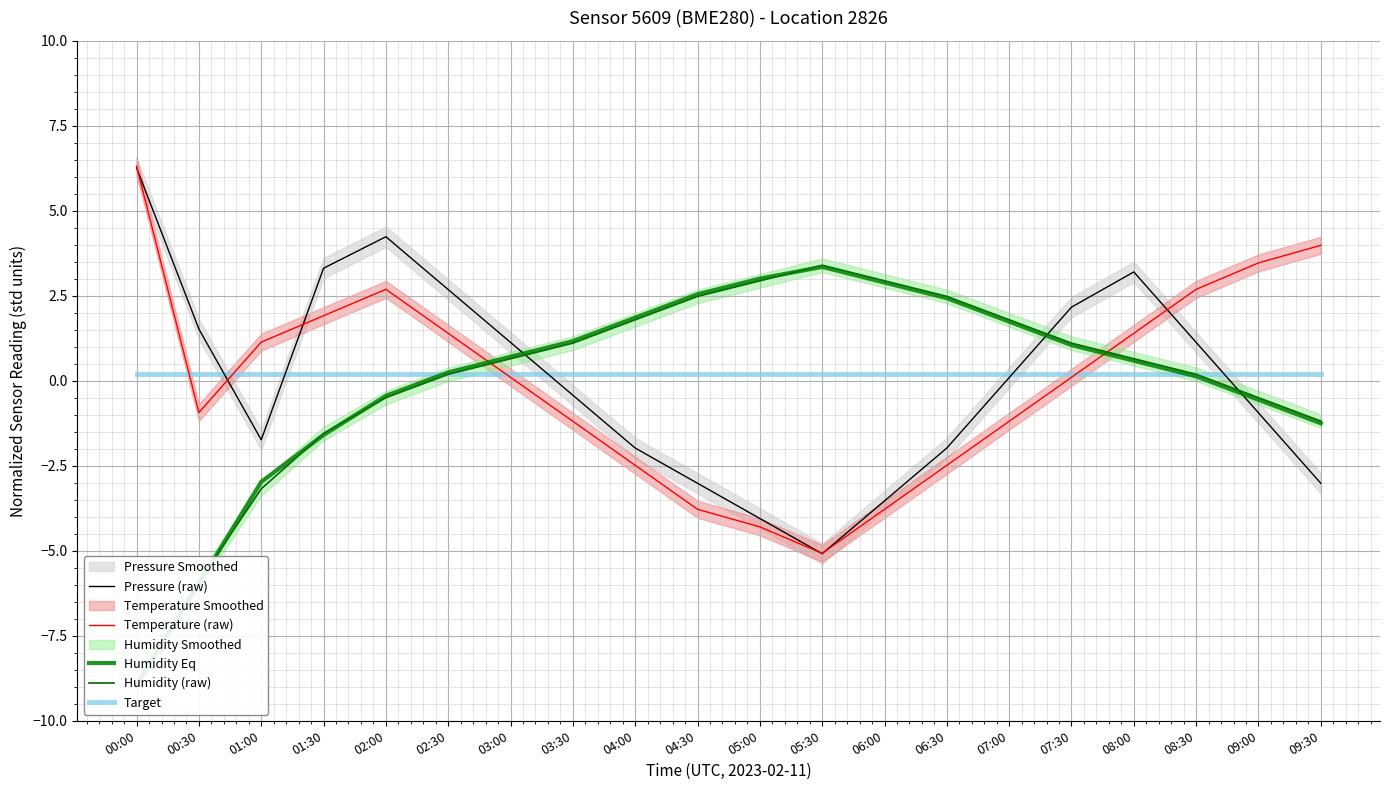

What are all the series names shown in the legend?

Pressure (raw), Temperature (raw), Humidity Eq, Humidity (raw), Target